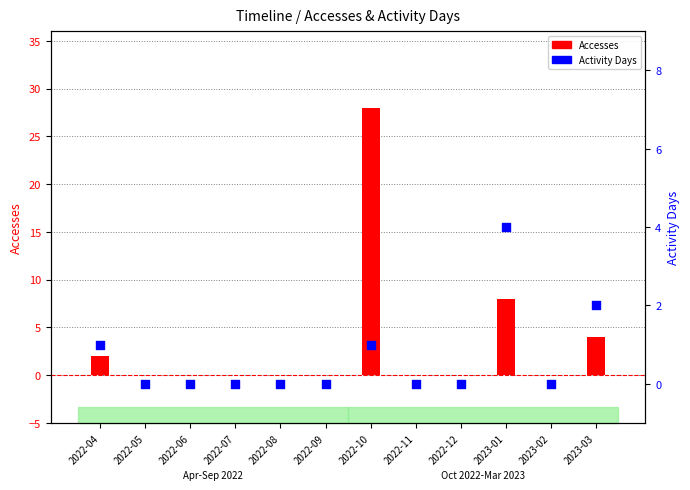

What is the total value across all series at 2022-04?

3